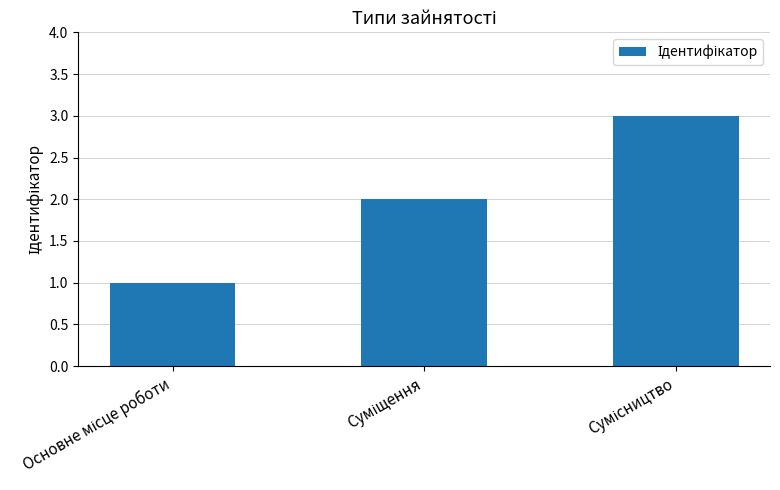

What is the greatest value displayed?

3